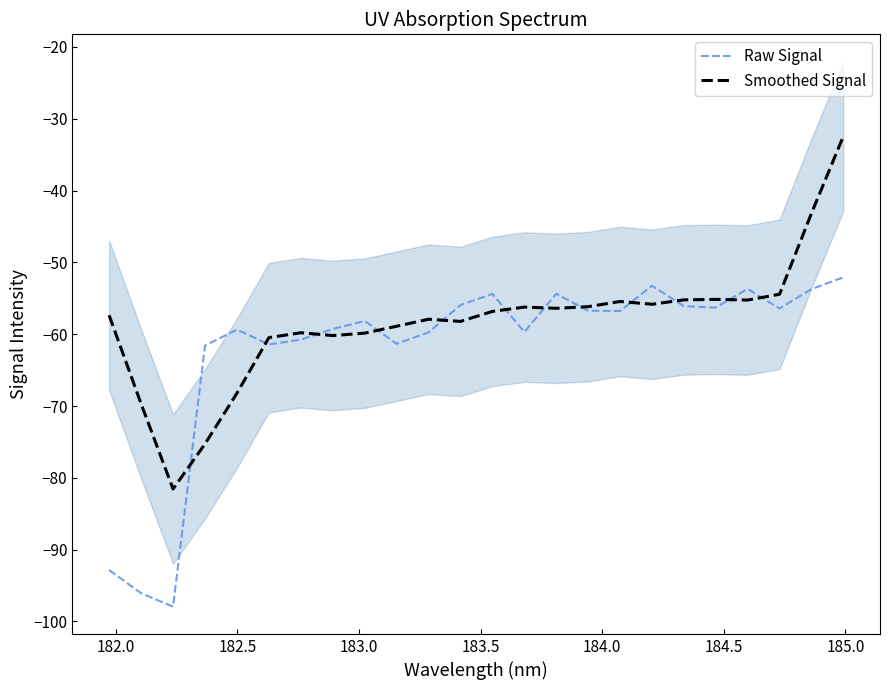

Is this an area chart (filled region under the line)?

No